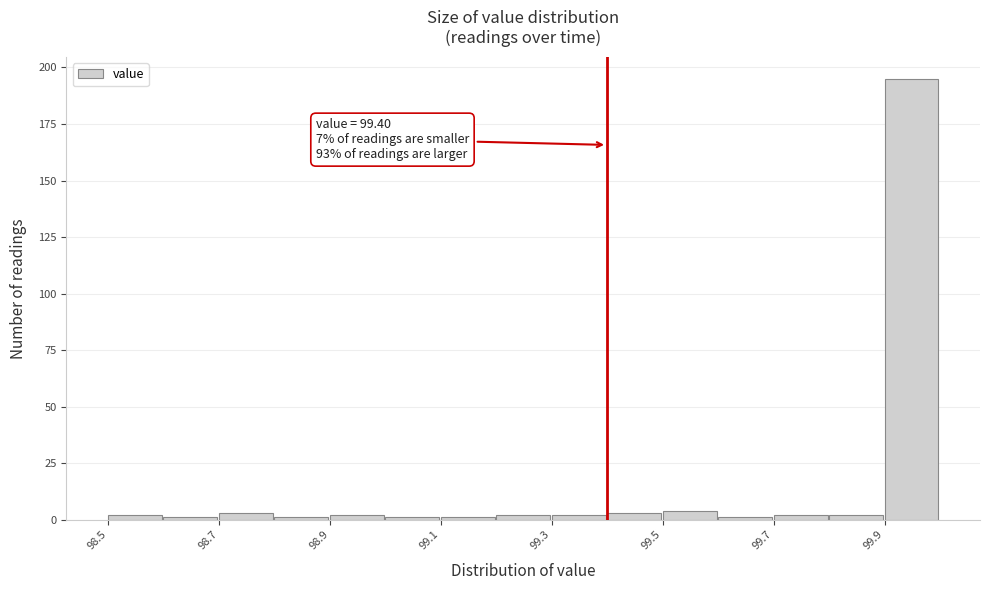

Around what value on the x-axis is the tallest bar? Give the approximate position of its centre, as read against the axis.

99.95